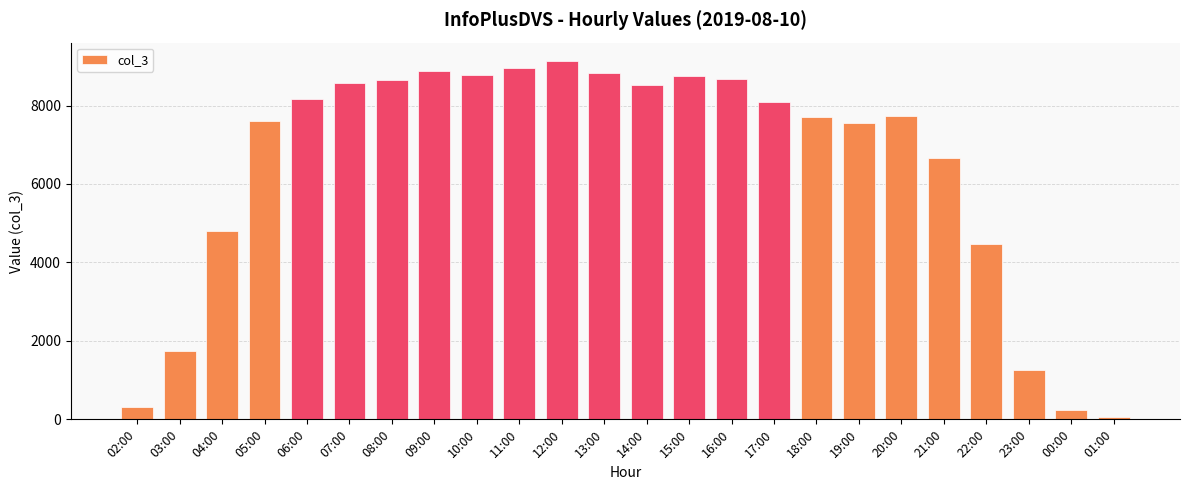

The chart shows a value of 8659 at 08:00. True or false?

True